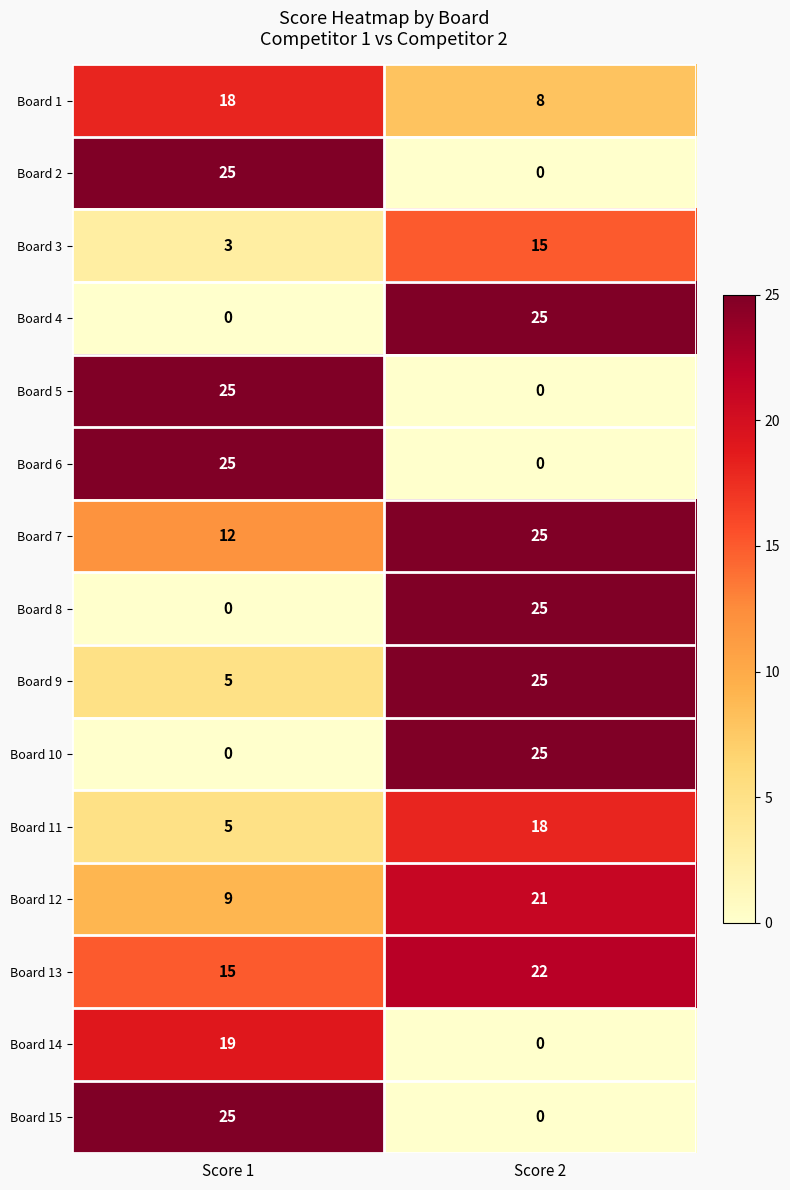

What is the difference between the maximum and minimum values in the Board 14 series?

19